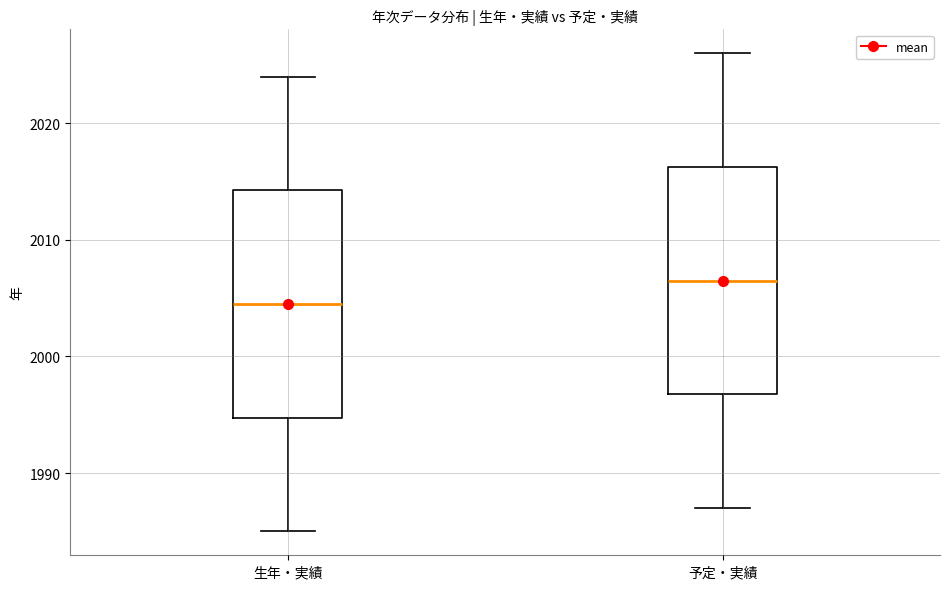

Reading left to right, transcribe this box plot: for each box, give where its median line is, the range the box spans, and where its two whiskers end, as read against the y-axis. The values are not printed on the chart, so give them approximately, as read against the axis.

生年・実績: median 2005, box 1995 to 2014, whiskers 1985 to 2024
予定・実績: median 2007, box 1997 to 2016, whiskers 1987 to 2026